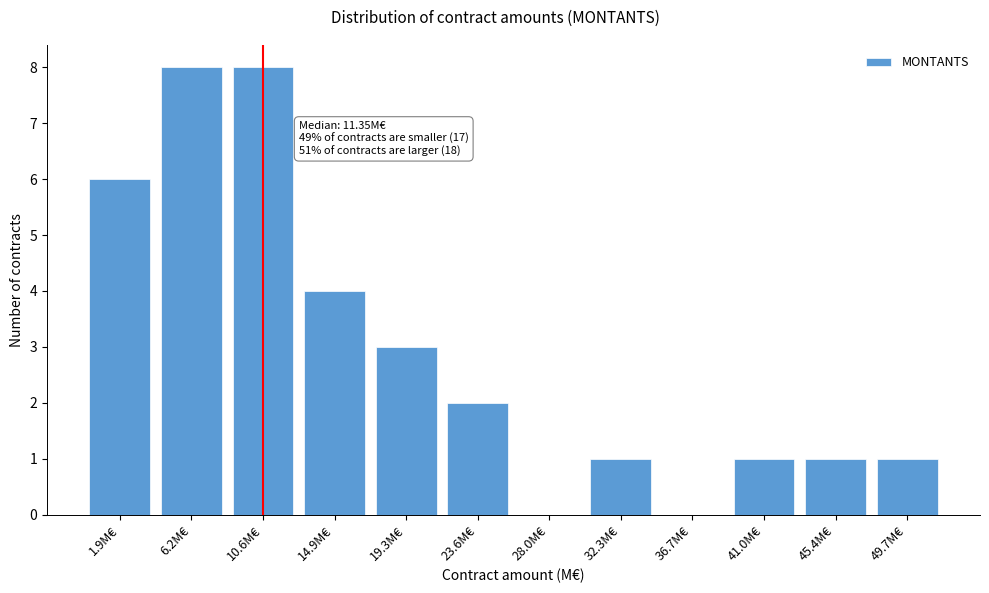

Reading left to right, what are all the values shown in this chart?

1.9M€=6	6.2M€=8	10.6M€=8	14.9M€=4	19.3M€=3	23.6M€=2	28.0M€=0	32.3M€=1	36.7M€=0	41.0M€=1	45.4M€=1	49.7M€=1